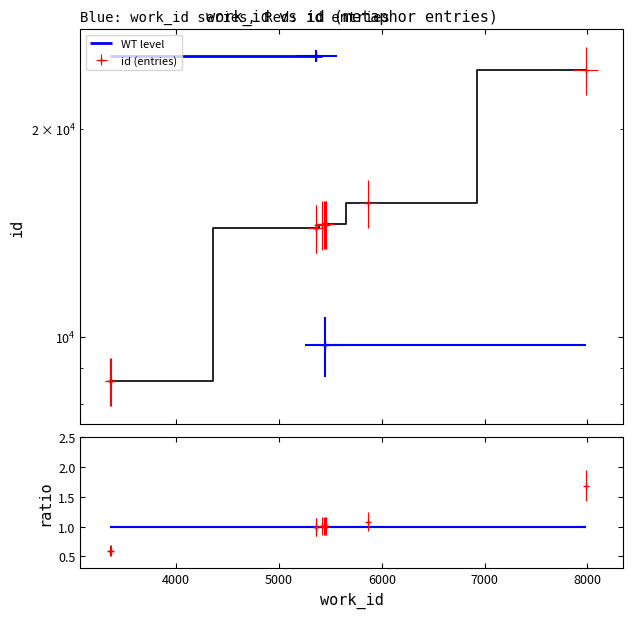

What is the label of the 3rd point from the right?

5450